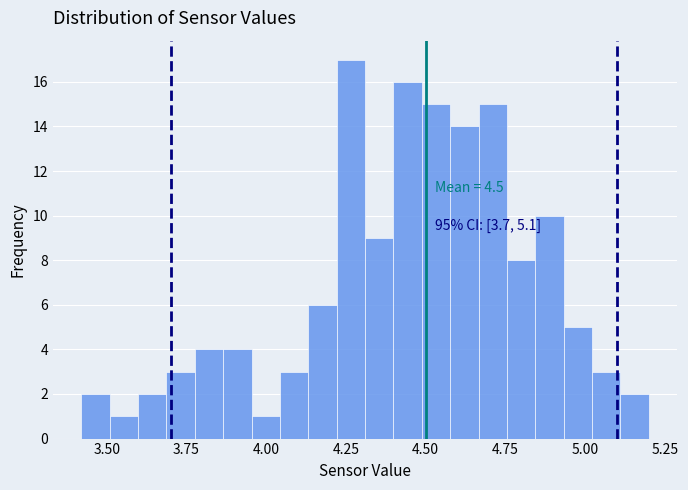

Read against the x-axis, roughly where is the centre of the tallest bar?

4.25